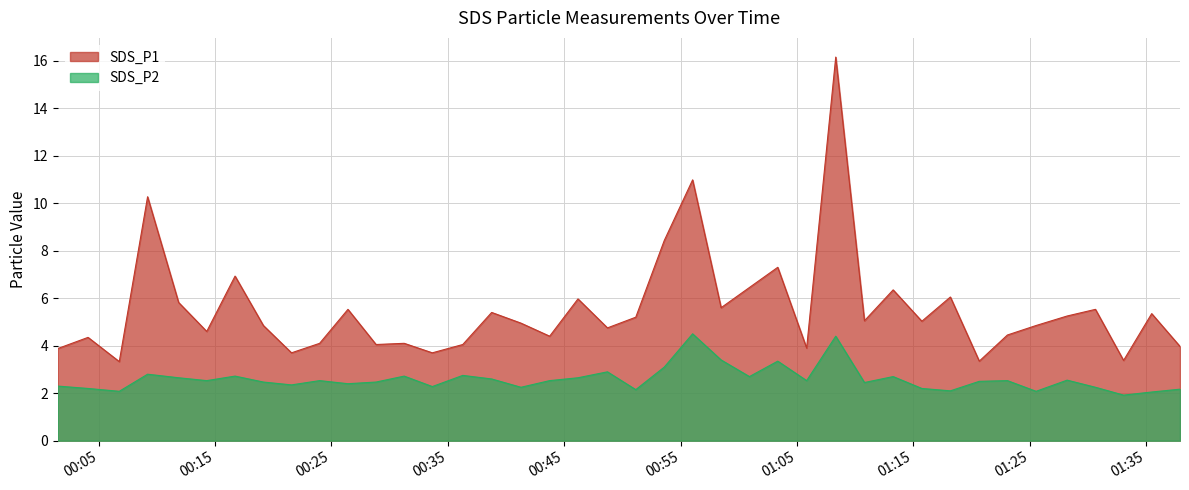

What is the value of the SDS_P2 point at the 15th from the left?

2.8